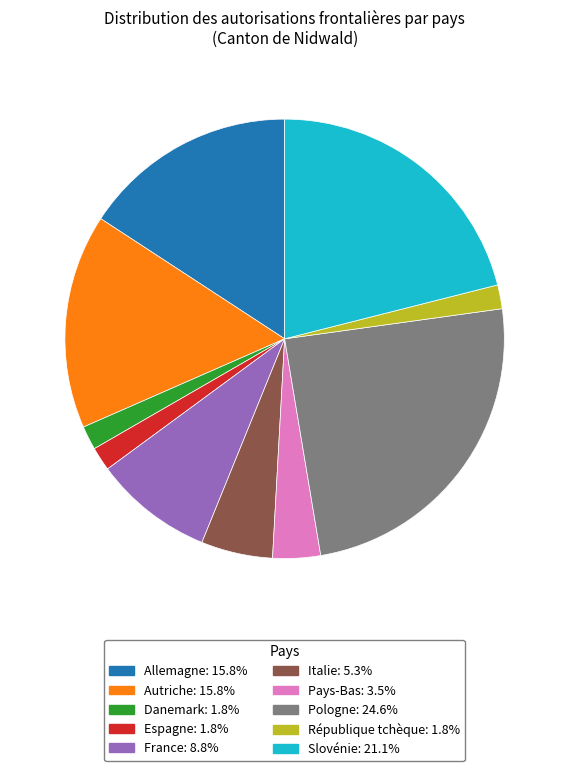

Approximately how many times larger is the value at France compared to Autriche?

0.6